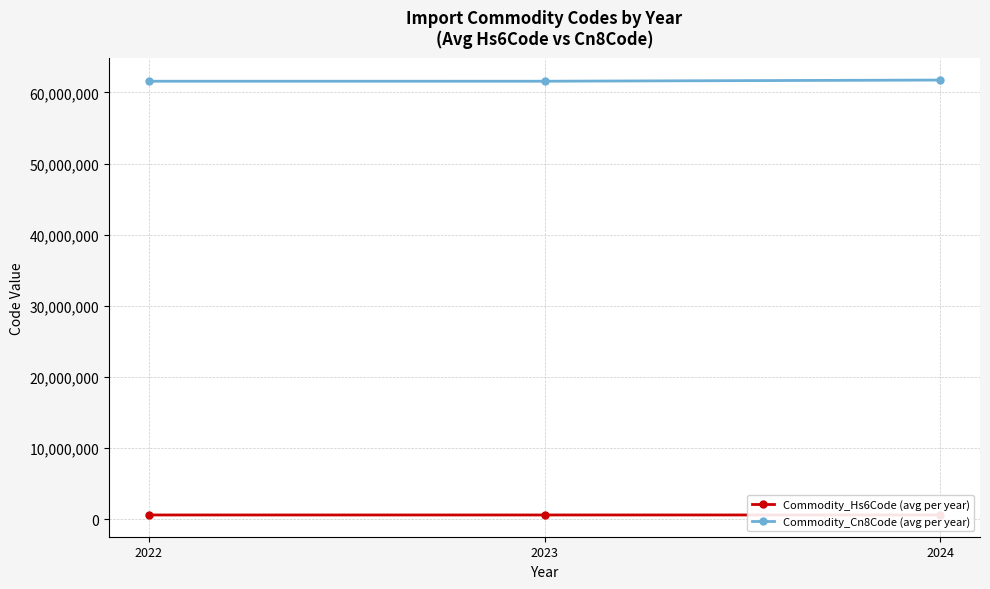

At which label is Commodity_Hs6Code (avg per year) closest to 616513?

2023